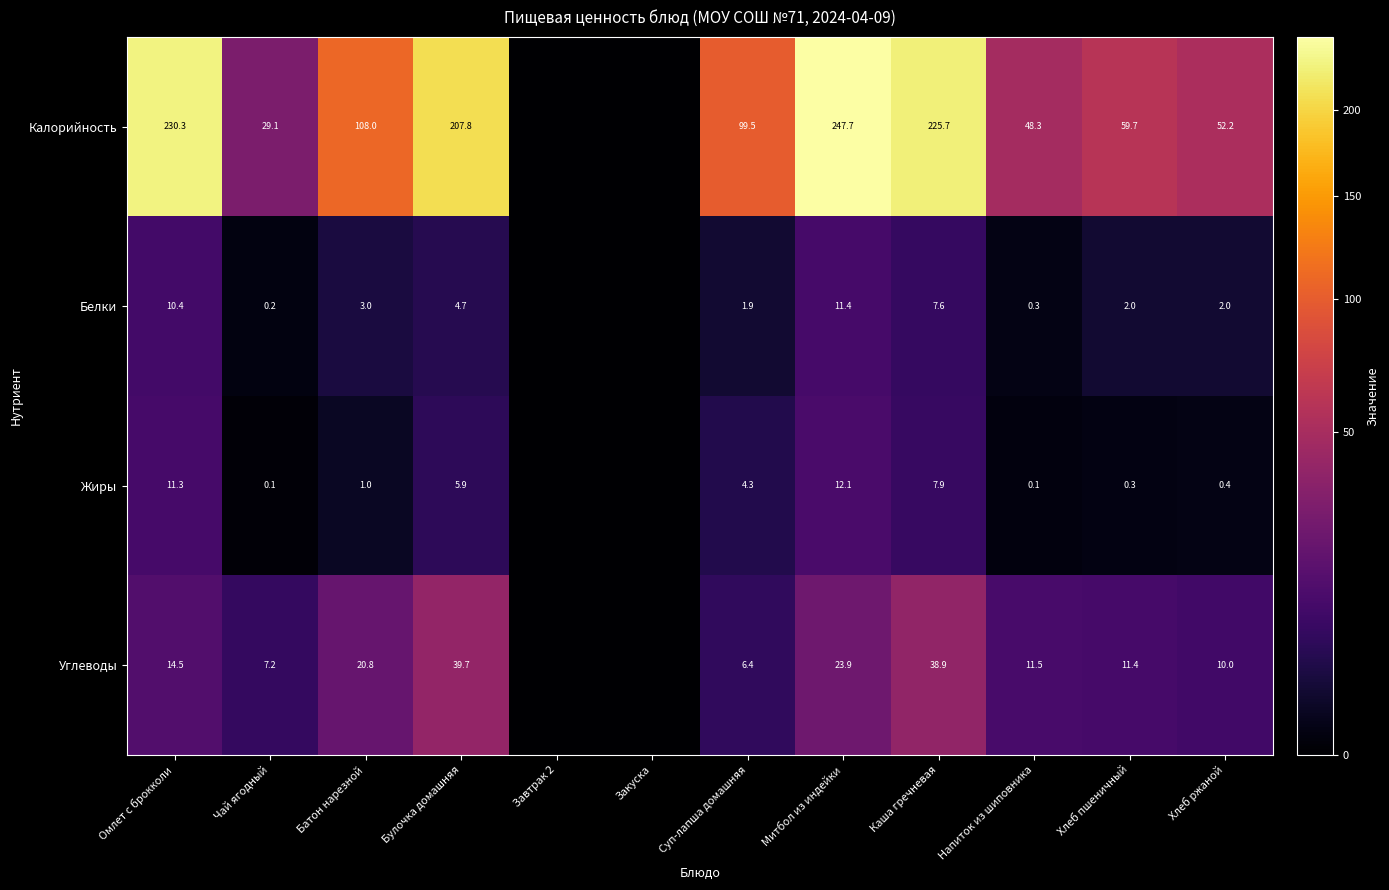

Rank the series at Хлеб ржаной from lowest to highest value.

Жиры, Белки, Углеводы, Калорийность